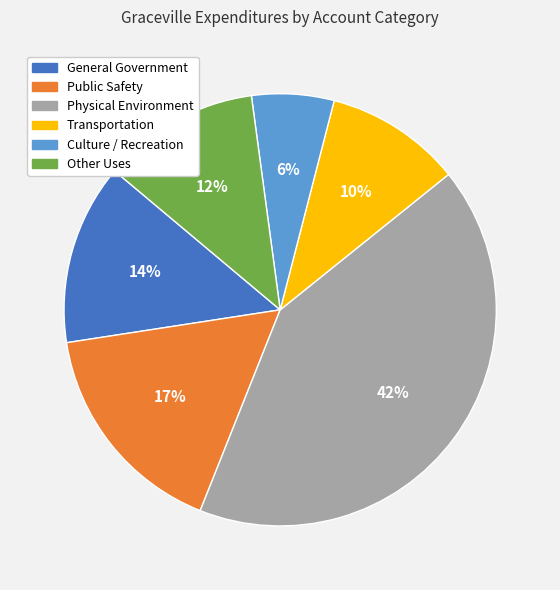

Between Public Safety and General Government, which is larger?

Public Safety